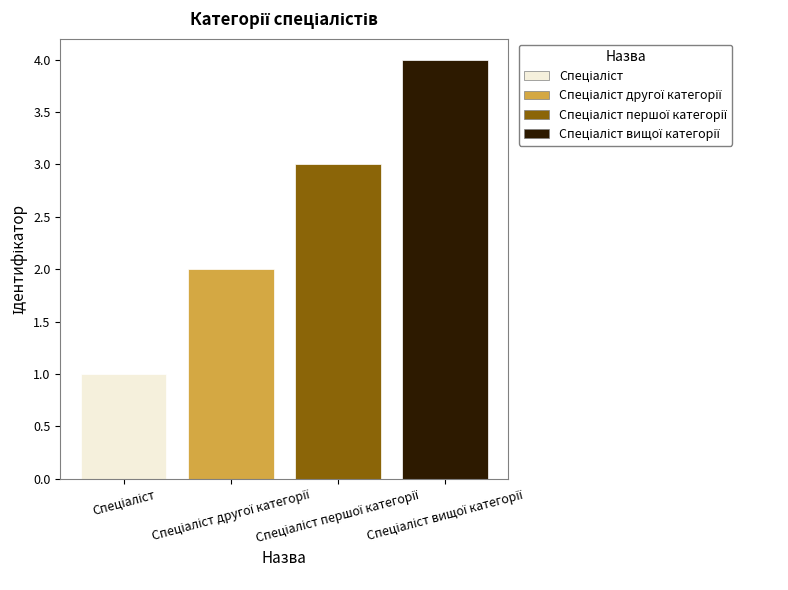

The chart shows a value of 1 at Спеціаліст. True or false?

True